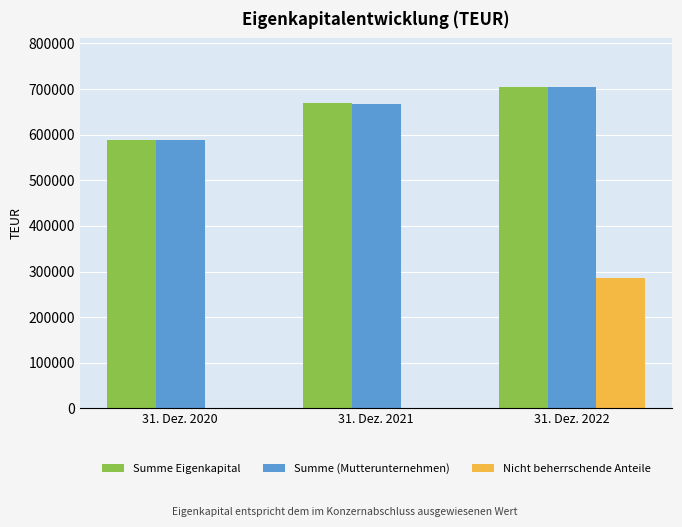

At which category is the sum across all series the highest?

31. Dez. 2022